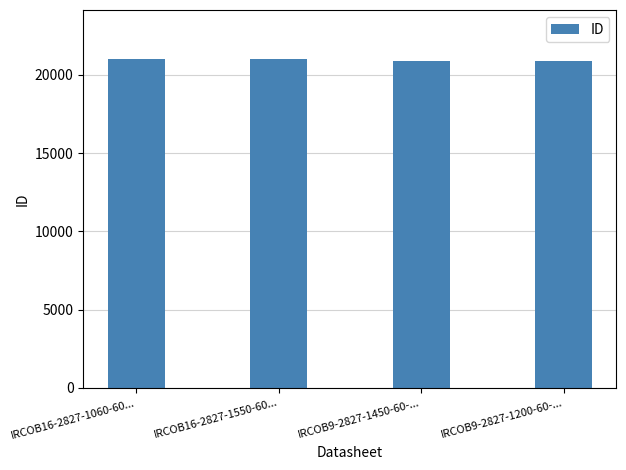

What is the label of the 2nd bar from the right?

IRCOB9-2827-1450-60-...